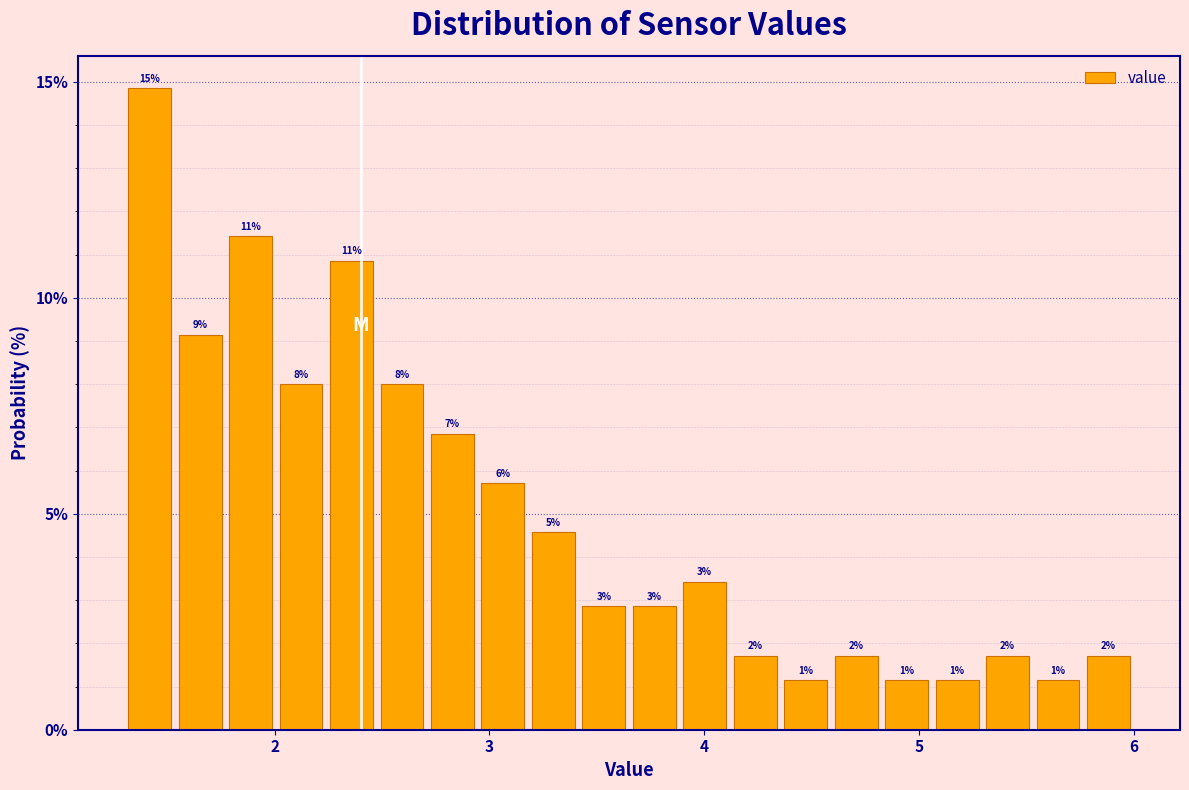

Read against the x-axis, roughly where is the centre of the tallest bar?

1.4